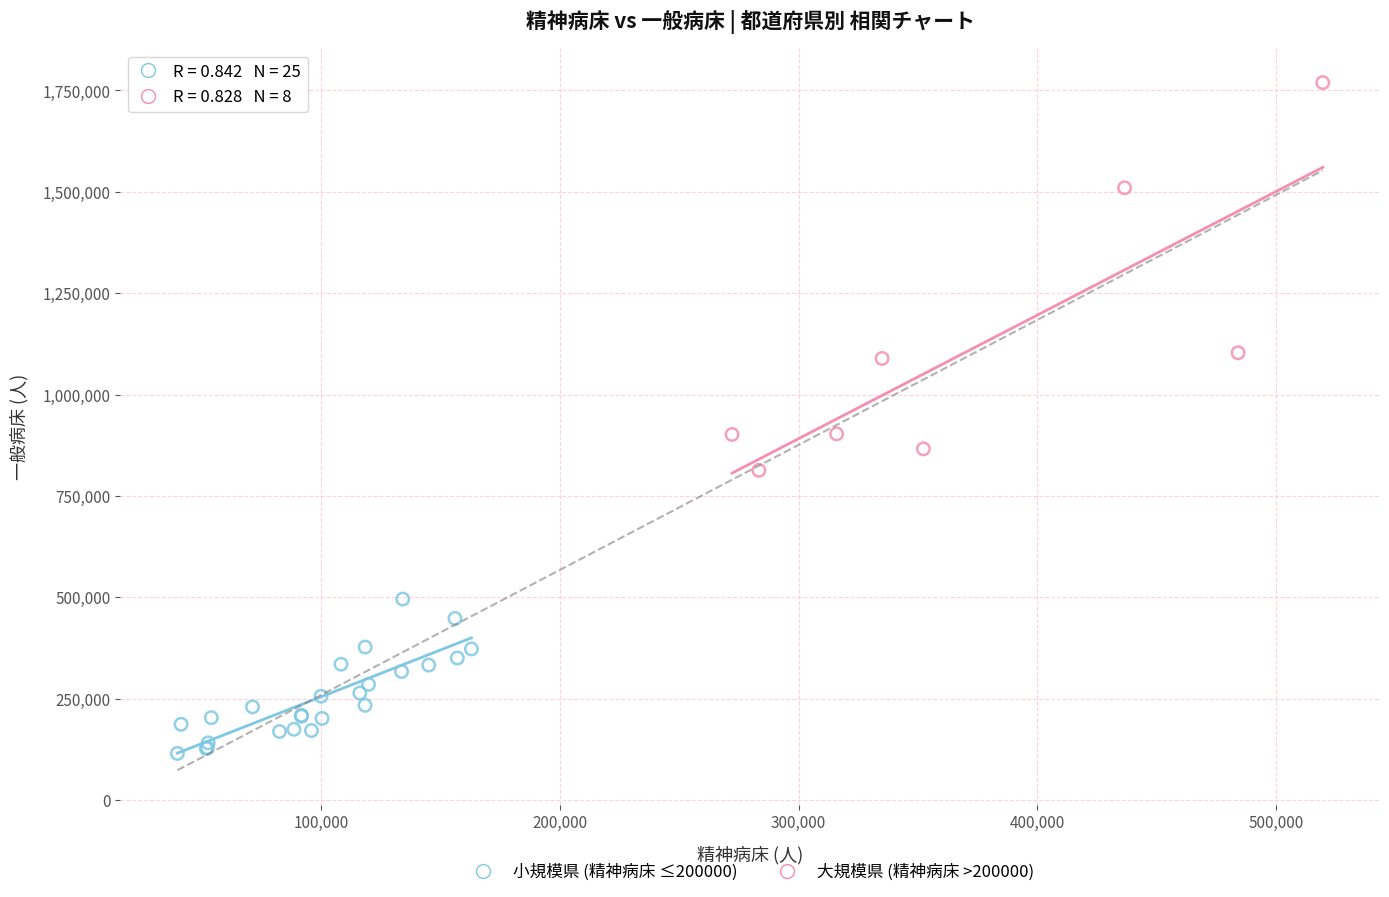

Which series contains the highest Y value?

大規模県 (精神病床 >200000)